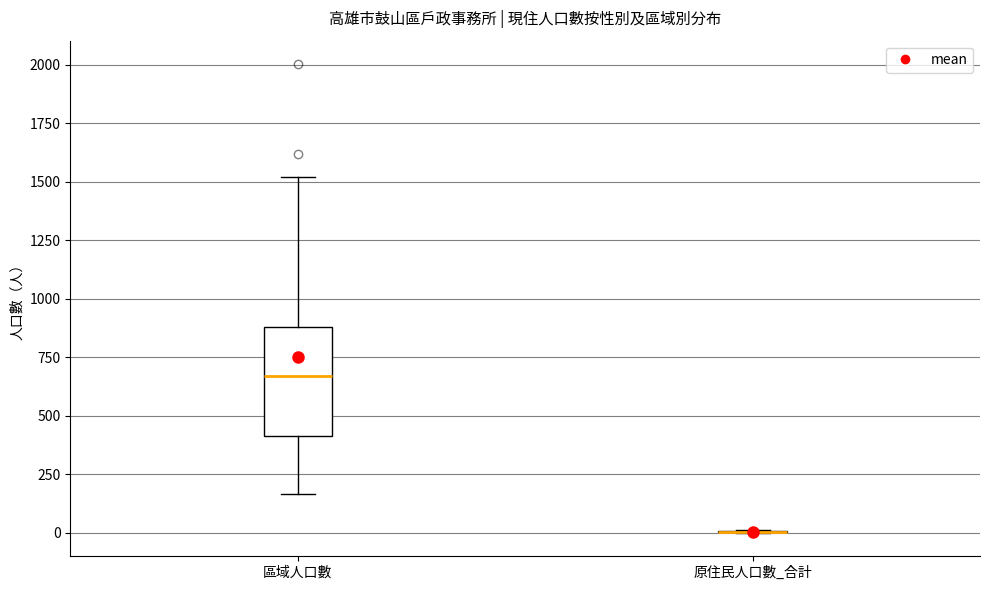

Reading left to right, read every box against the y-axis: the position of its median line, the range the box covers, and the ends of its whiskers. The values are not printed on the chart, so give them approximately, as read against the axis.

區域人口數: median 650, box 400 to 900, whiskers 150 to 1500
原住民人口數_合計: box collapsed to a line at 0, whiskers 0 to 0